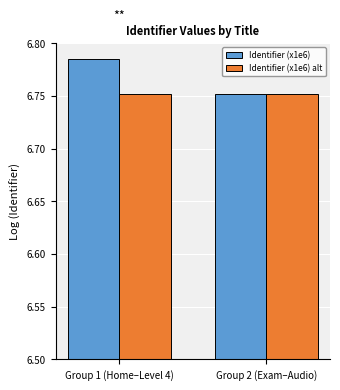

How many groups of bars are there?

2